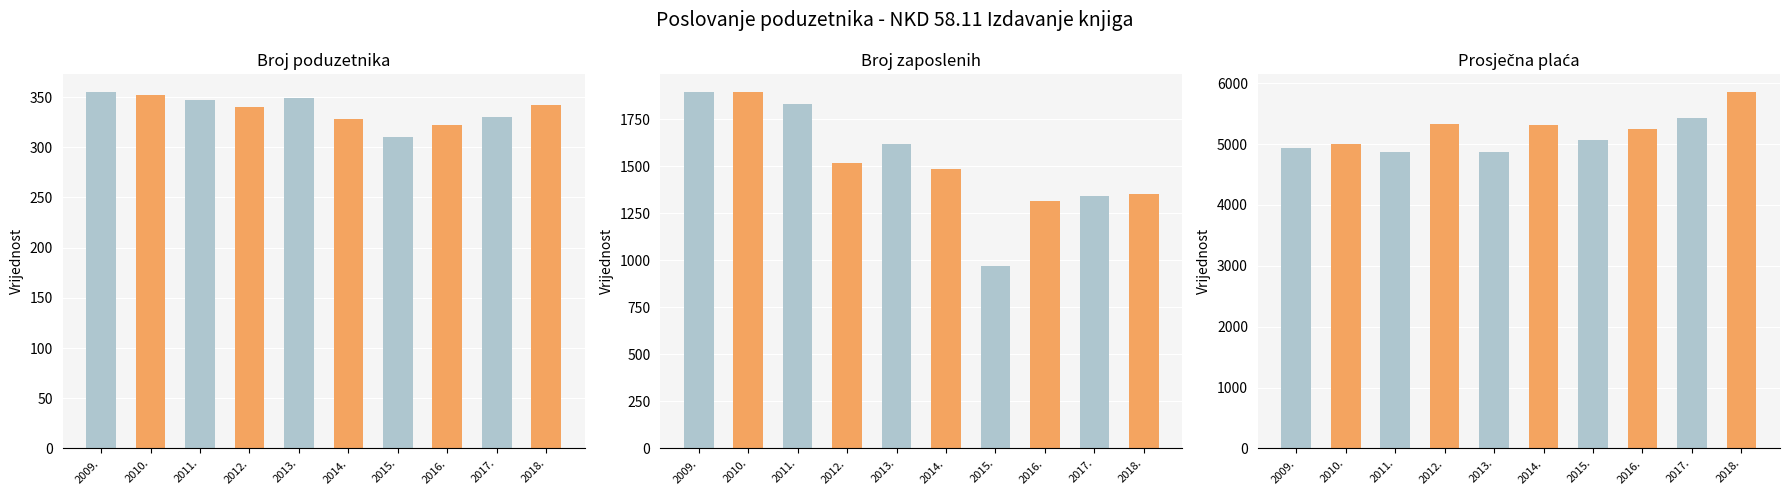

How many bars are there in total?

30